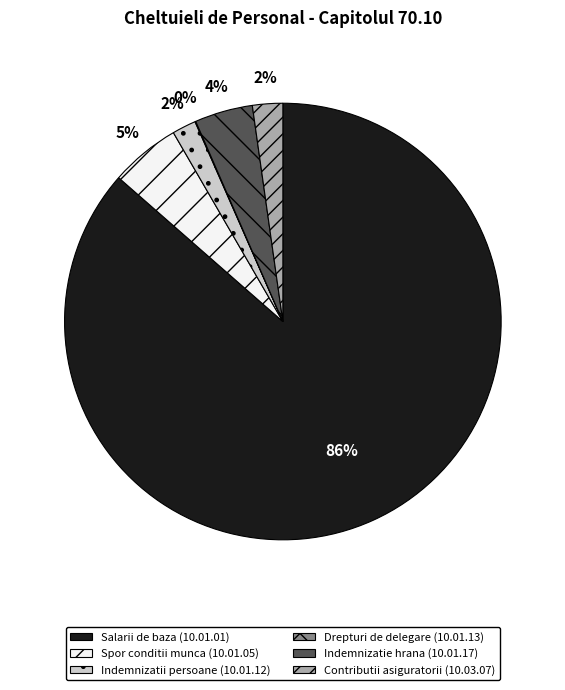

What is the ratio of the value at Indemnizatie hrana (10.01.17) to the value at Spor conditii munca (10.01.05)?

0.8